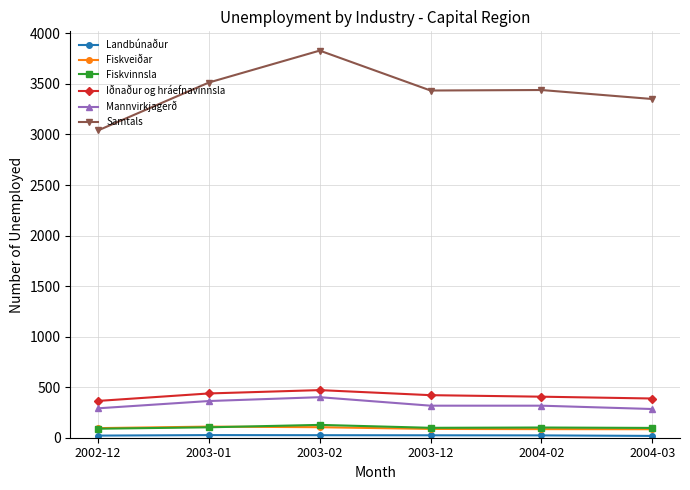

What is the sum of all Iðnaður og hráefnavinnsla values?

2488